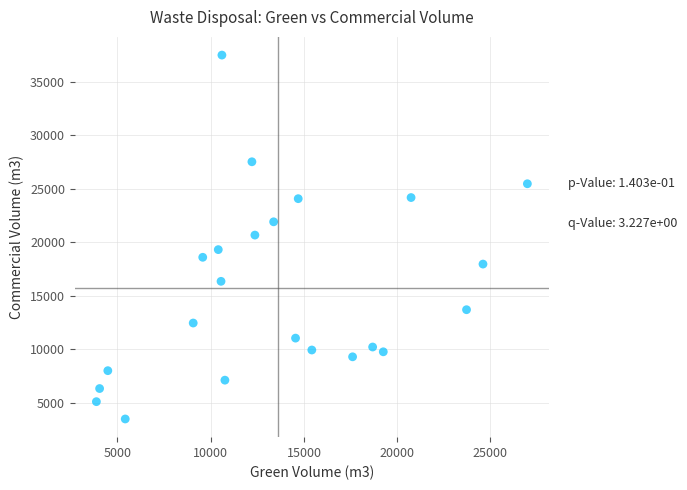

What is the range of Y values (max minus min)?

34009.7